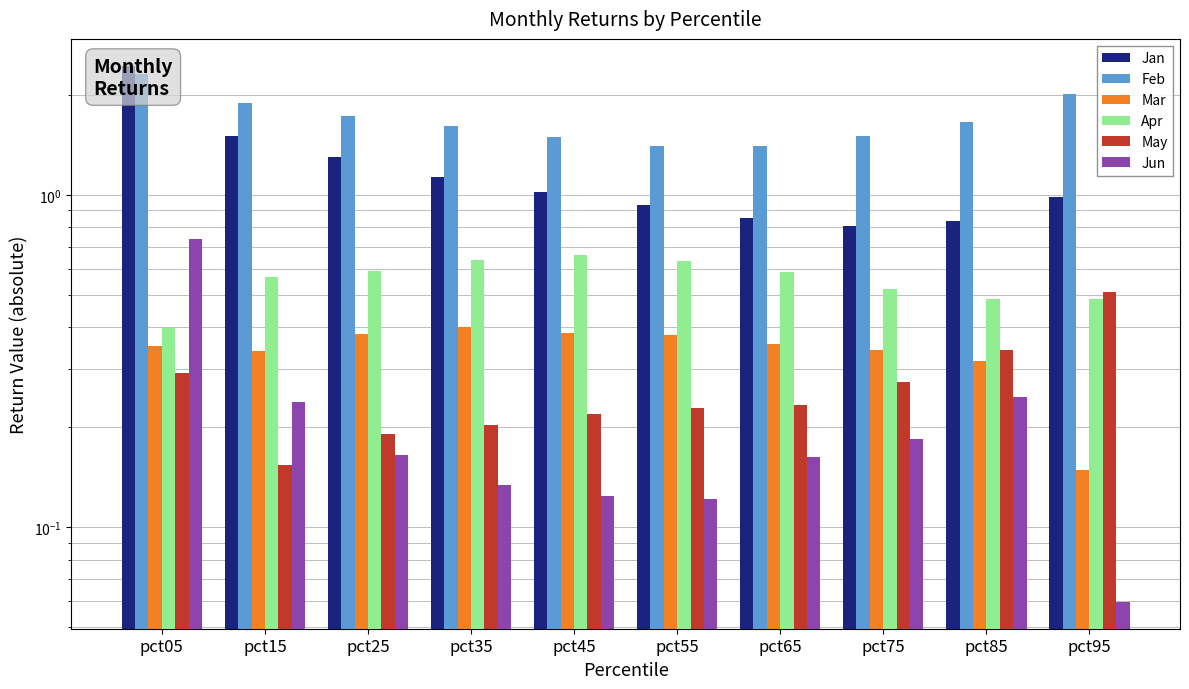

What is the average value of the Mar series?

0.3